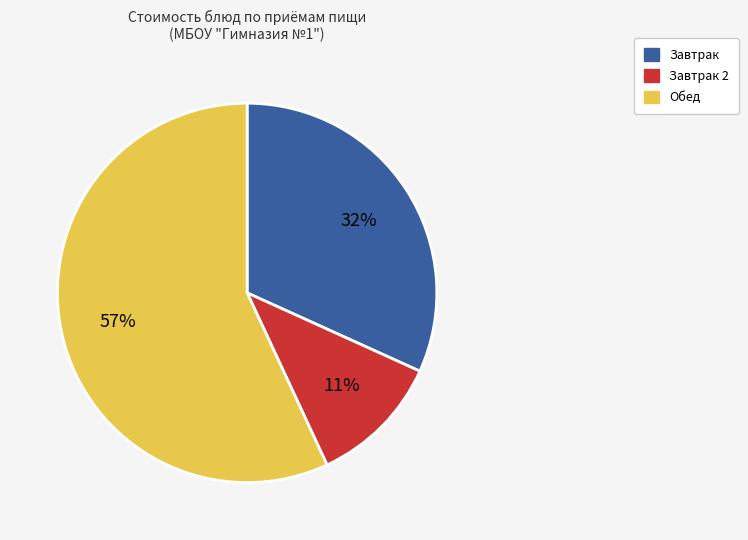

Count the number of slices in the pie.

3